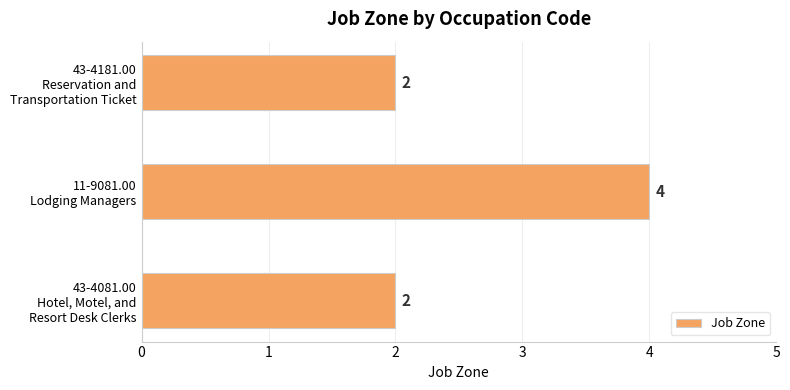

What is the average value?

3